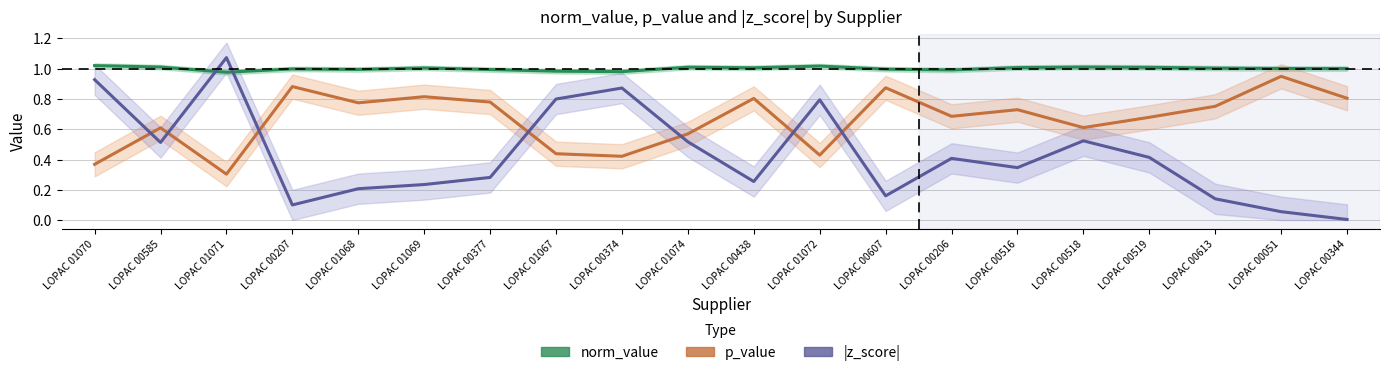

Between LOPAC 00377 and LOPAC 01072, which series saw the biggest shift?

|z_score|